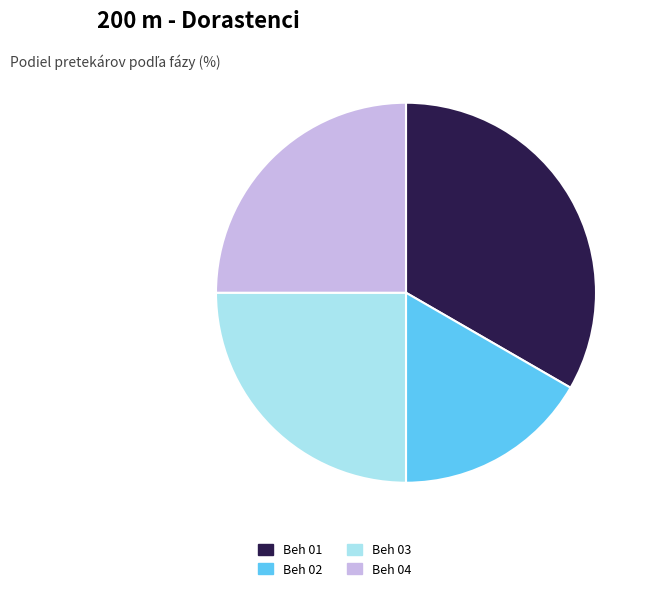

Count the number of slices in the pie.

4